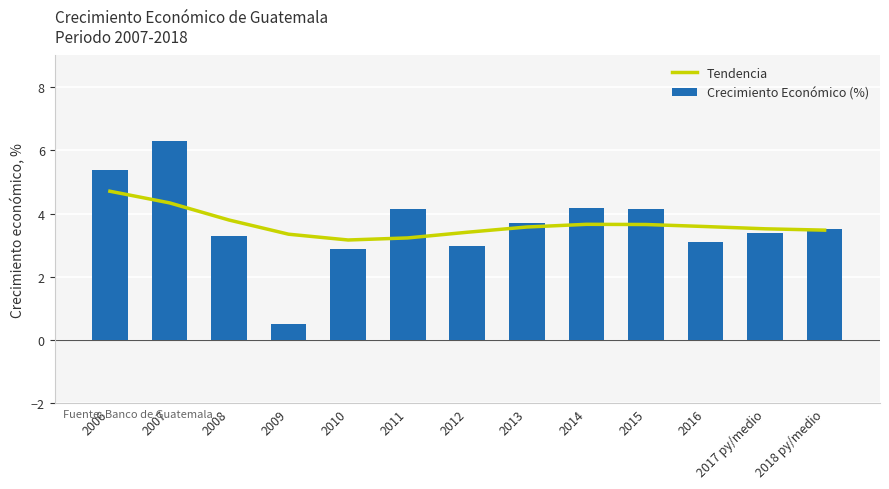

How many values in the Crecimiento Económico (%) series exceed 3?

10